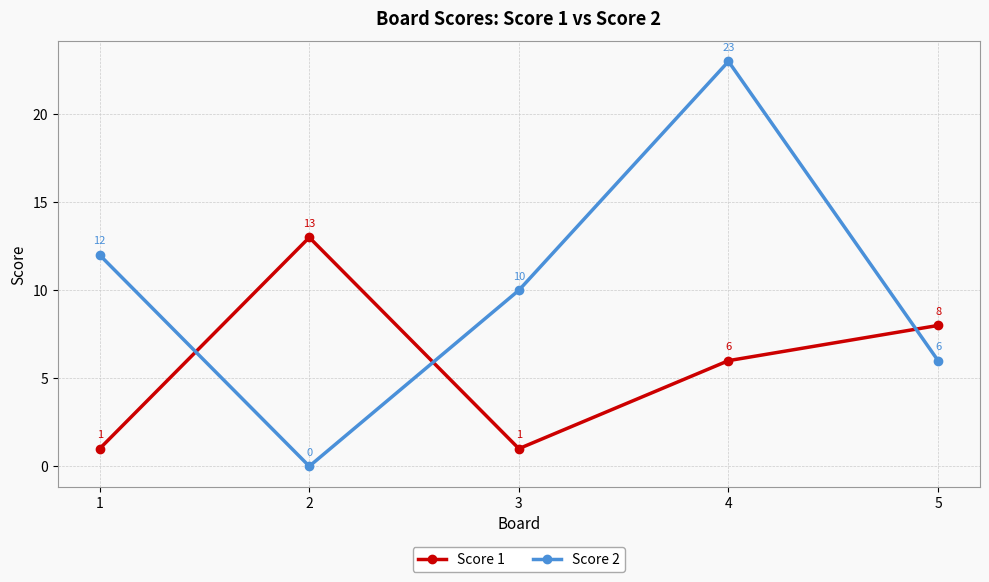

True or false: Score 2 has more than 1 points higher than both neighbors.

False